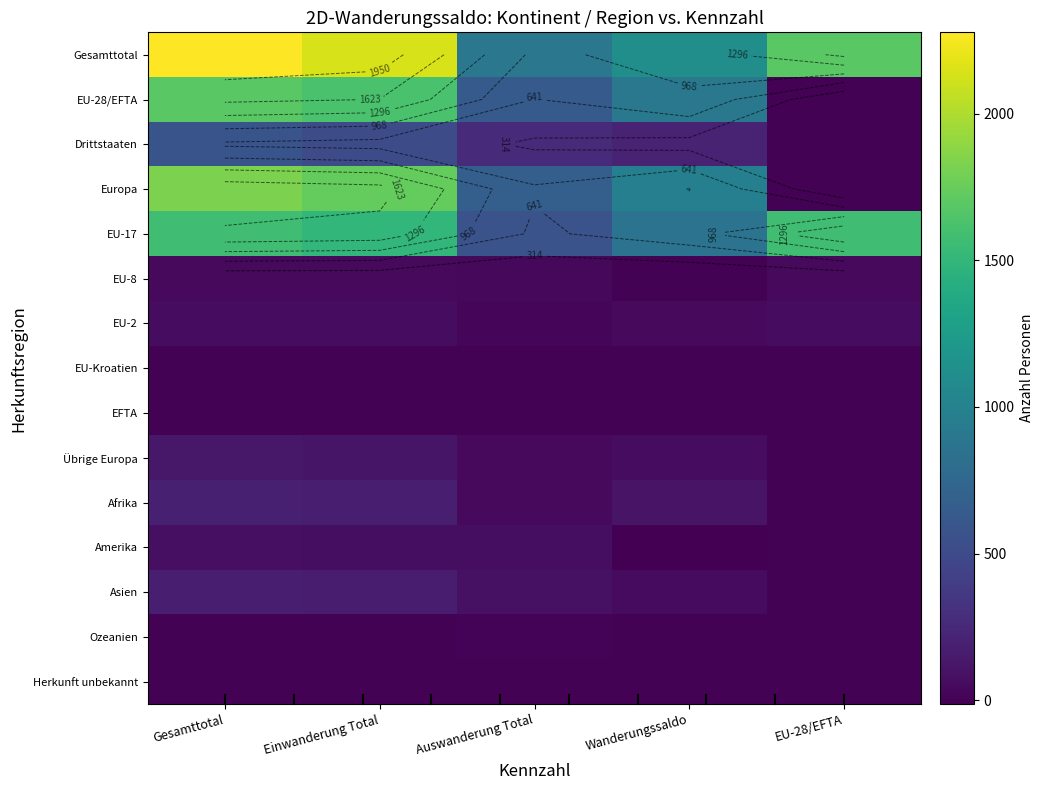

What is the difference between the maximum and minimum values in the EU-Kroatien series?

1